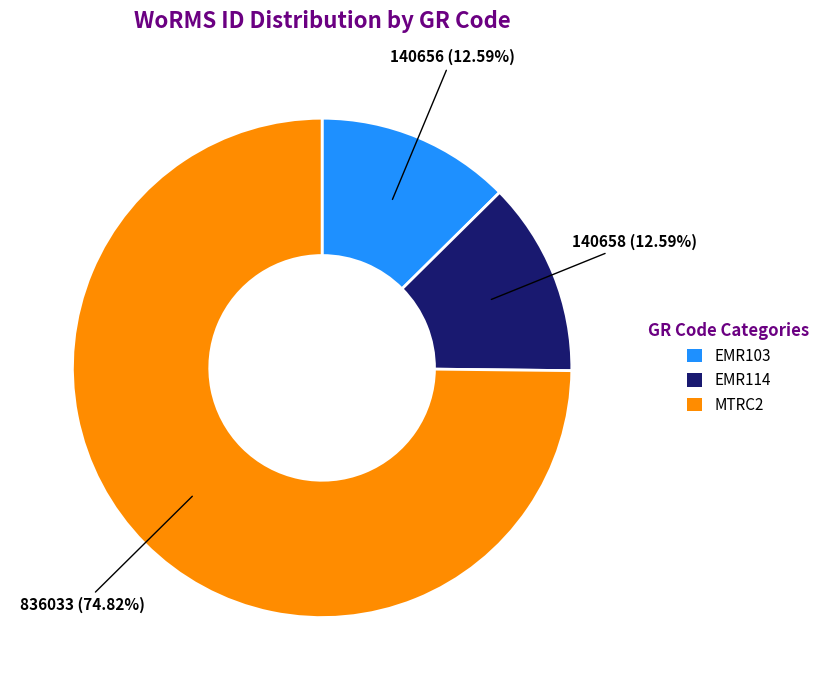

How much of the chart is everything except EMR103?

87.4%